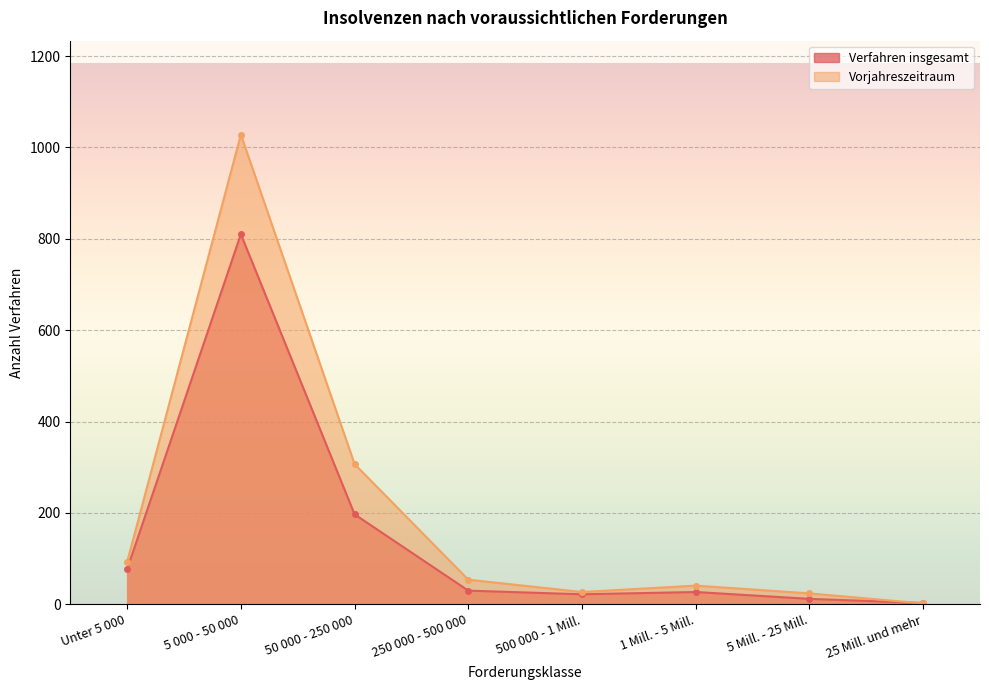

What is the label of the 1st point from the left?

Unter 5 000